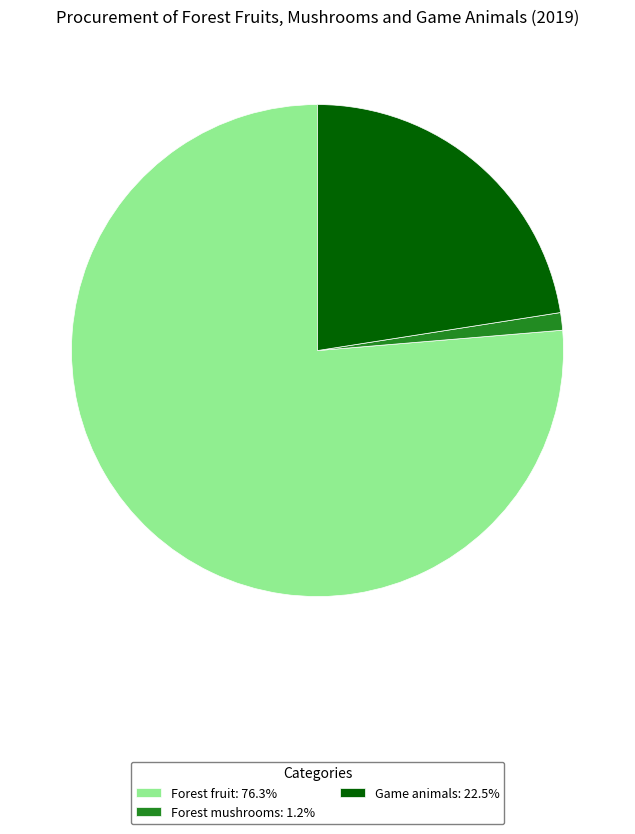

Is it true that Forest fruit is 76% of the pie?

True